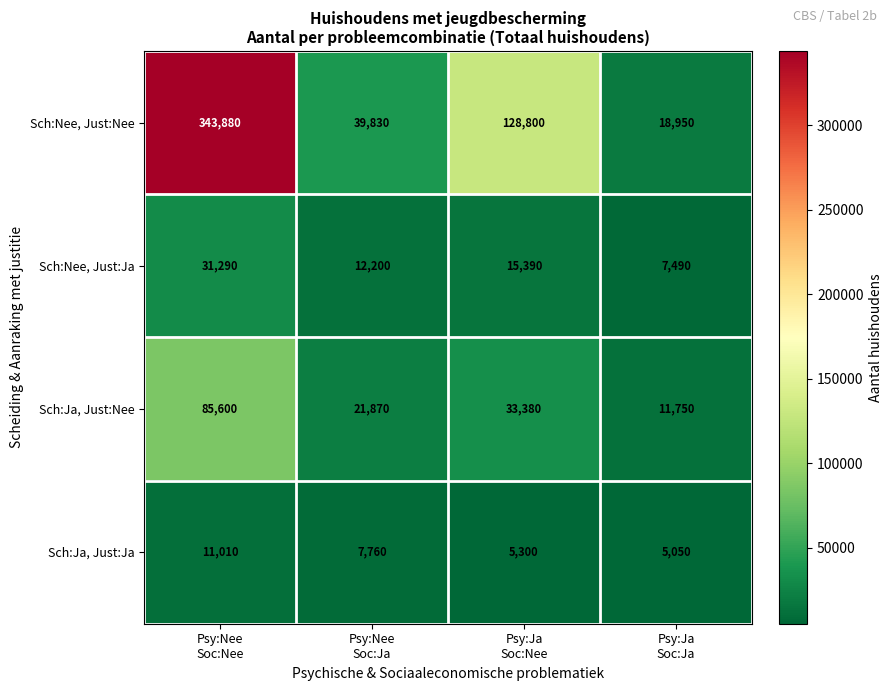

How many Sch:Nee, Just:Ja values are between 12200 and 31290?

3